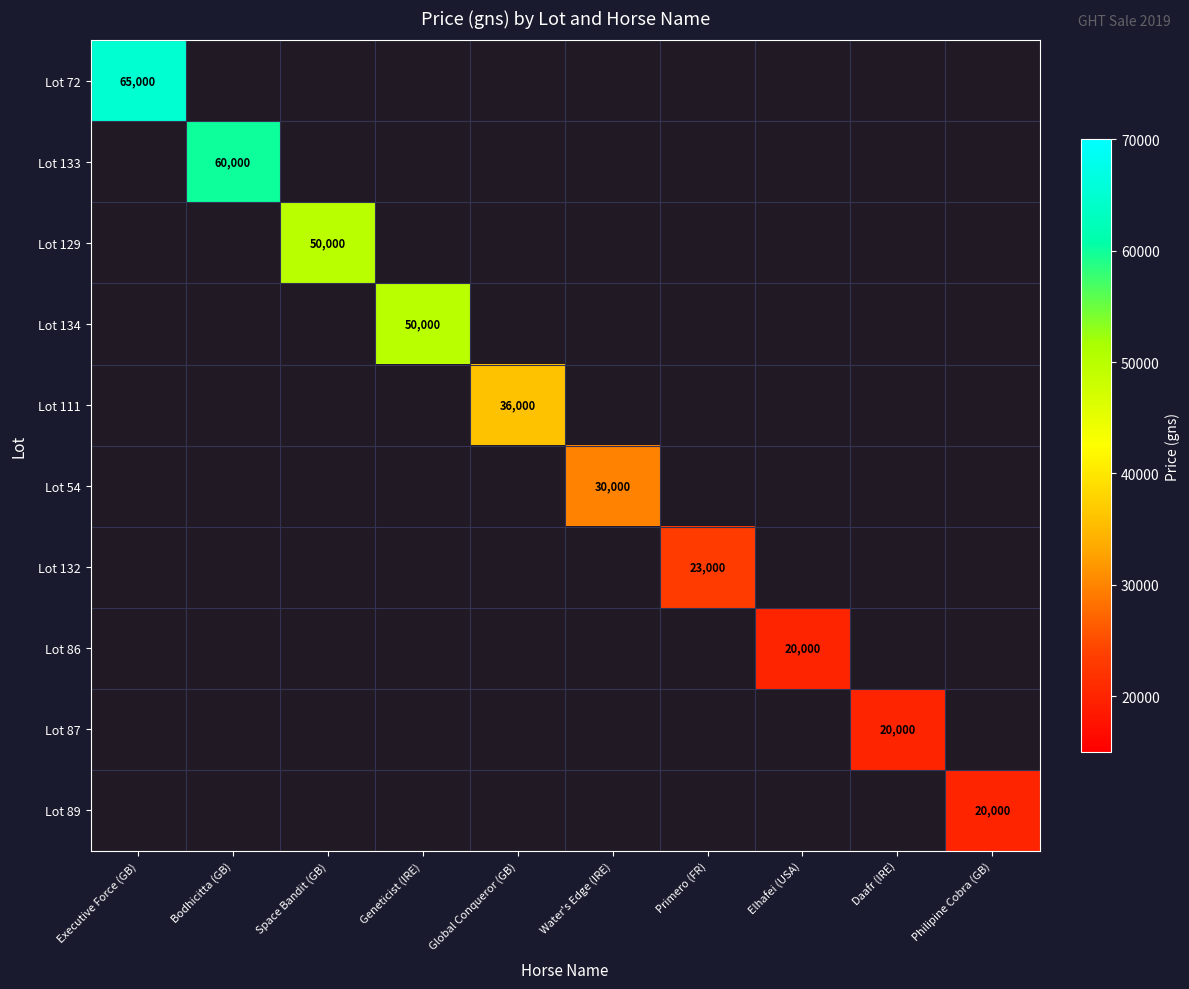

The Lot 111 series shows 1.7 at Elhafei (USA). True or false?

False